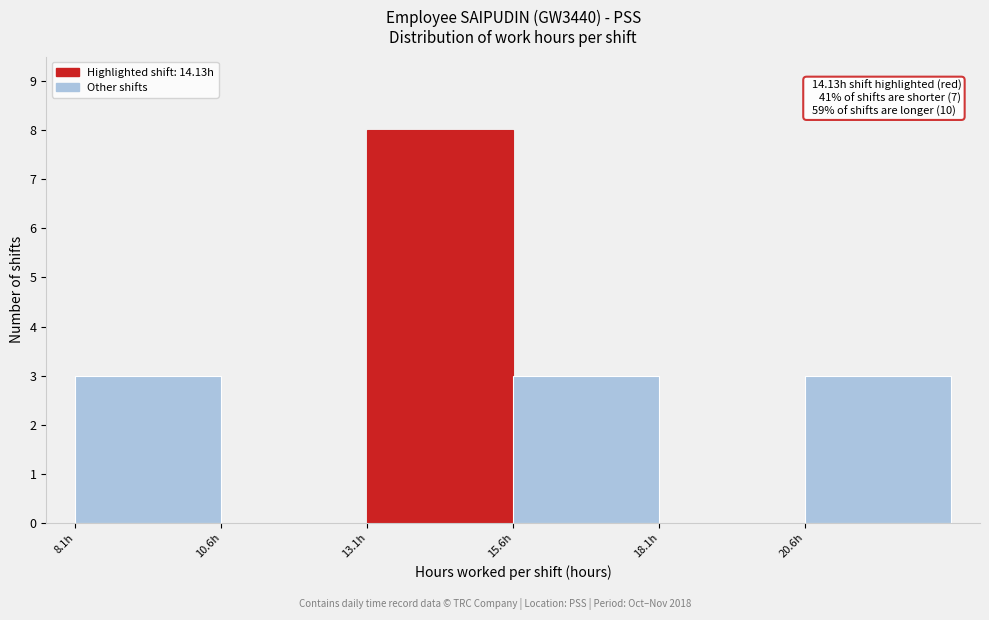

Over which range of the x-axis is the bar tallest?

13.0 to 15.5